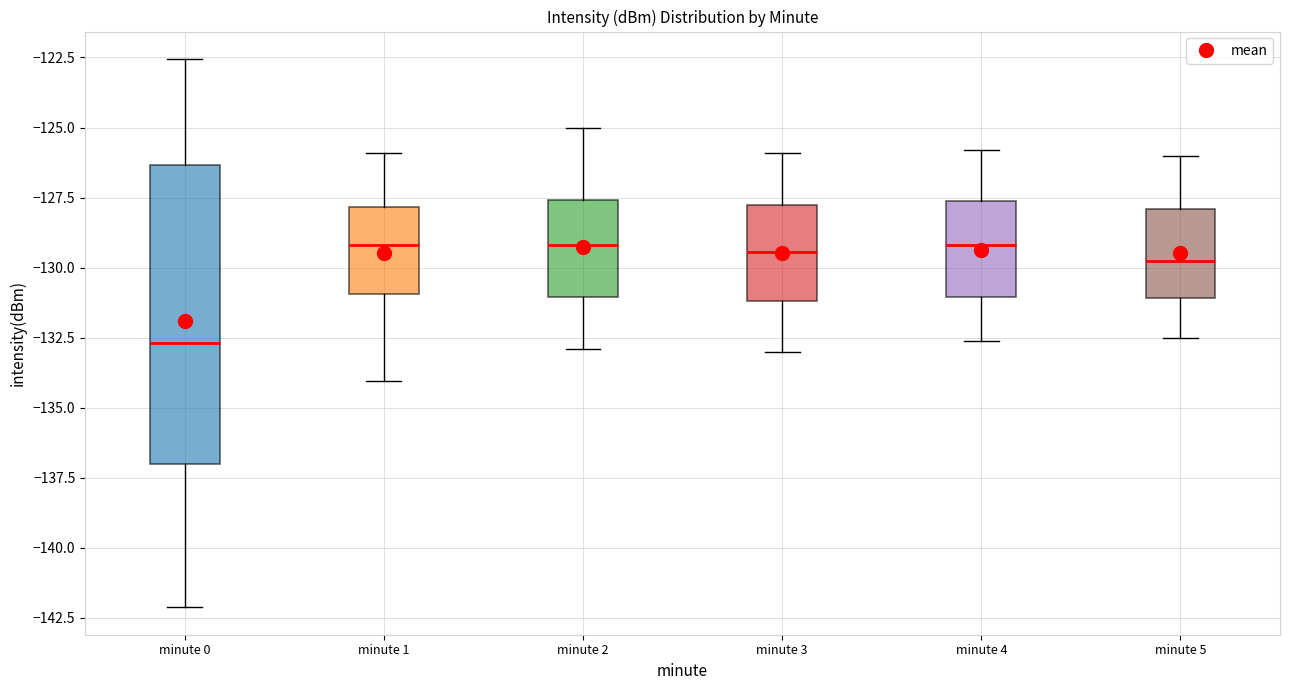

Which box is the tallest, from its lower edge to its upper edge?

minute 0